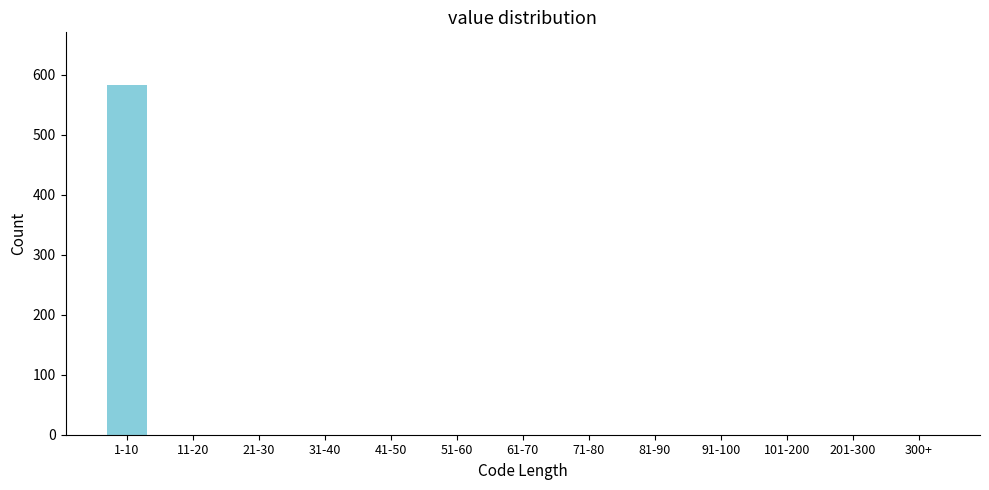

Reading right to left, transcribe all the data shown in this chart.

300+=0	201-300=0	101-200=0	91-100=0	81-90=0	71-80=0	61-70=0	51-60=0	41-50=0	31-40=0	21-30=0	11-20=0	1-10=582